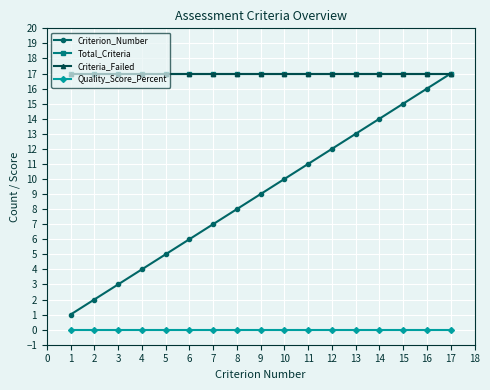

Reading left to right, extract all data points from this chart.

Criterion_Number: 1	2	3	4	5	6	7	8	9	10	11	12	13	14	15	16	17
Total_Criteria: 17	17	17	17	17	17	17	17	17	17	17	17	17	17	17	17	17
Criteria_Failed: 17	17	17	17	17	17	17	17	17	17	17	17	17	17	17	17	17
Quality_Score_Percent: 0	0	0	0	0	0	0	0	0	0	0	0	0	0	0	0	0